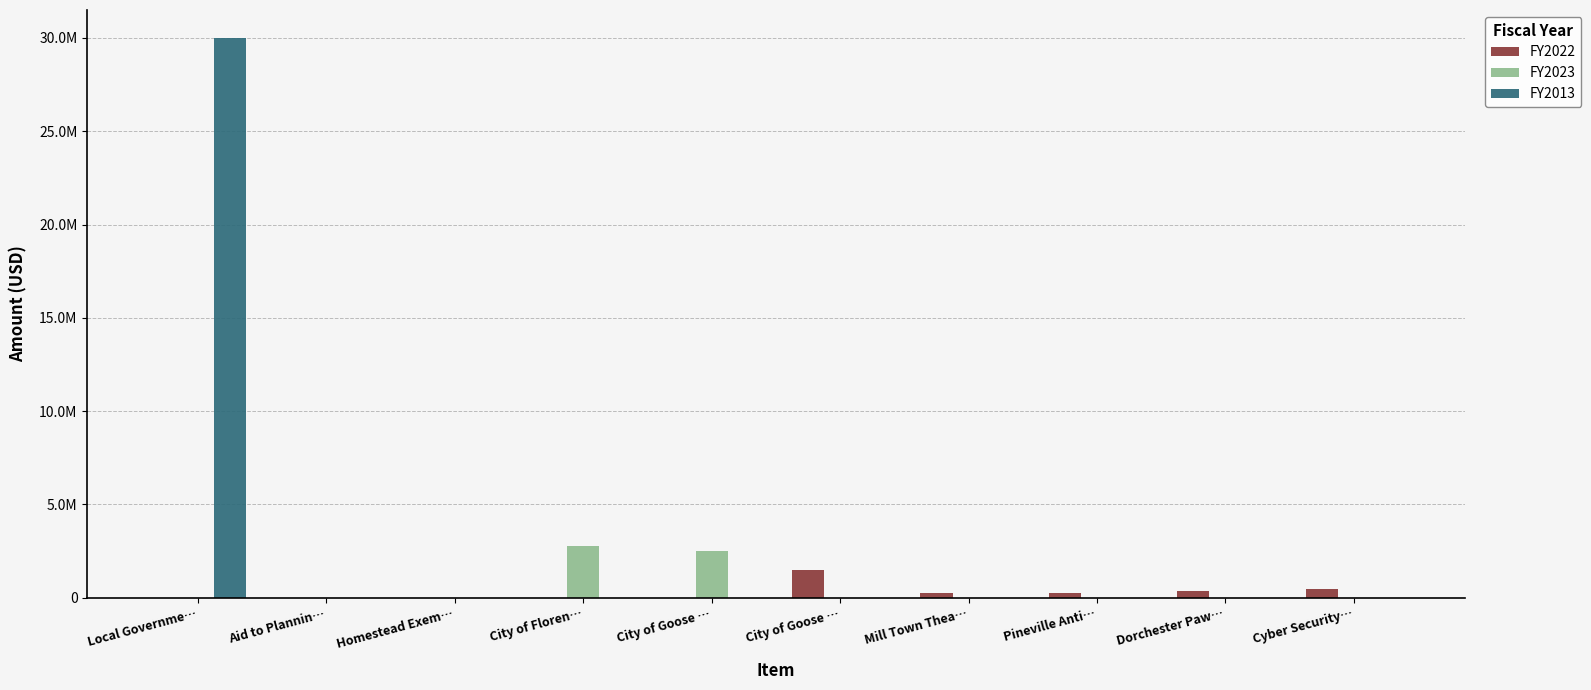

What is the label of the 8th bar from the right?

Homestead Exem…